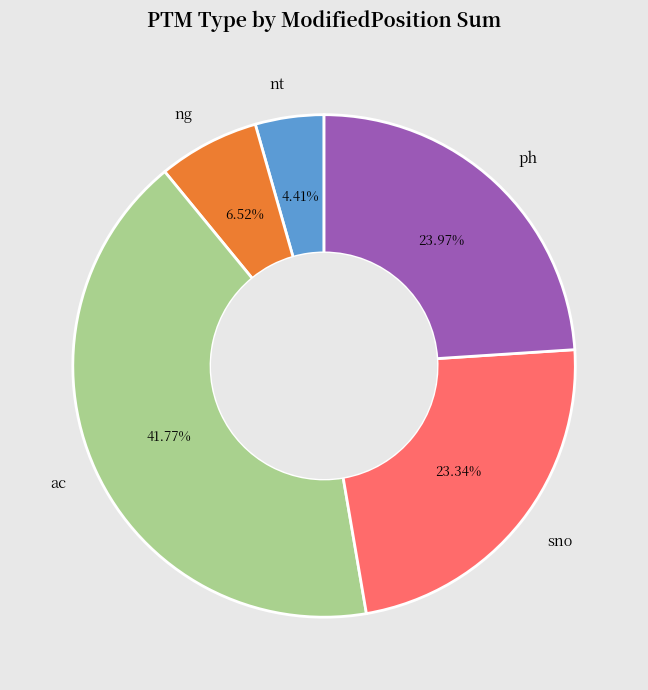

Does any single category account for the majority?

No